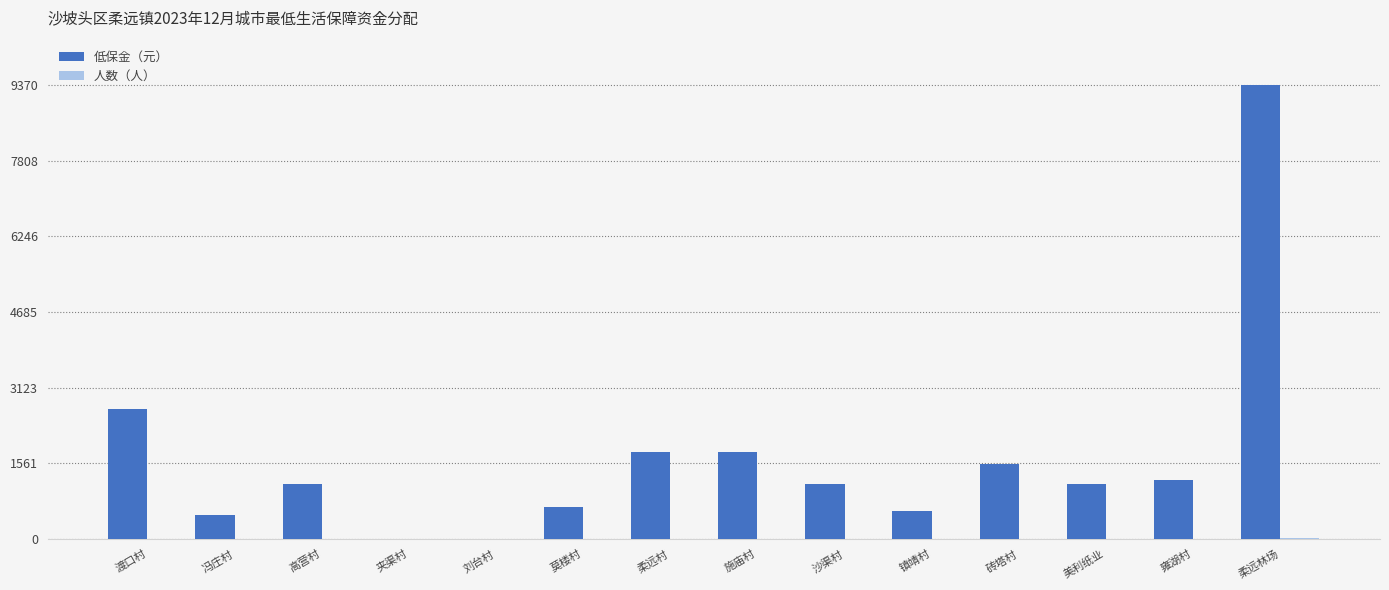

Which series has the largest total across all categories?

低保金（元）